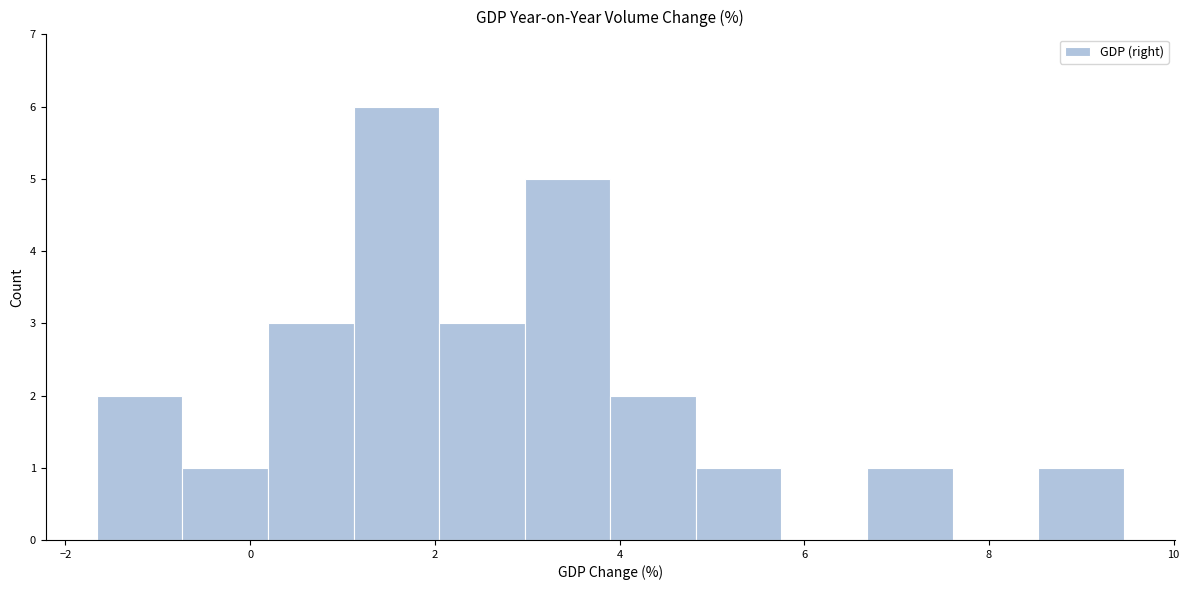

What is the height of the bar covering 3.0 to 4.0 on the x-axis? Neither the bar edges nor the heights are printed on the chart, so give them approximately, as read against the axes.

5